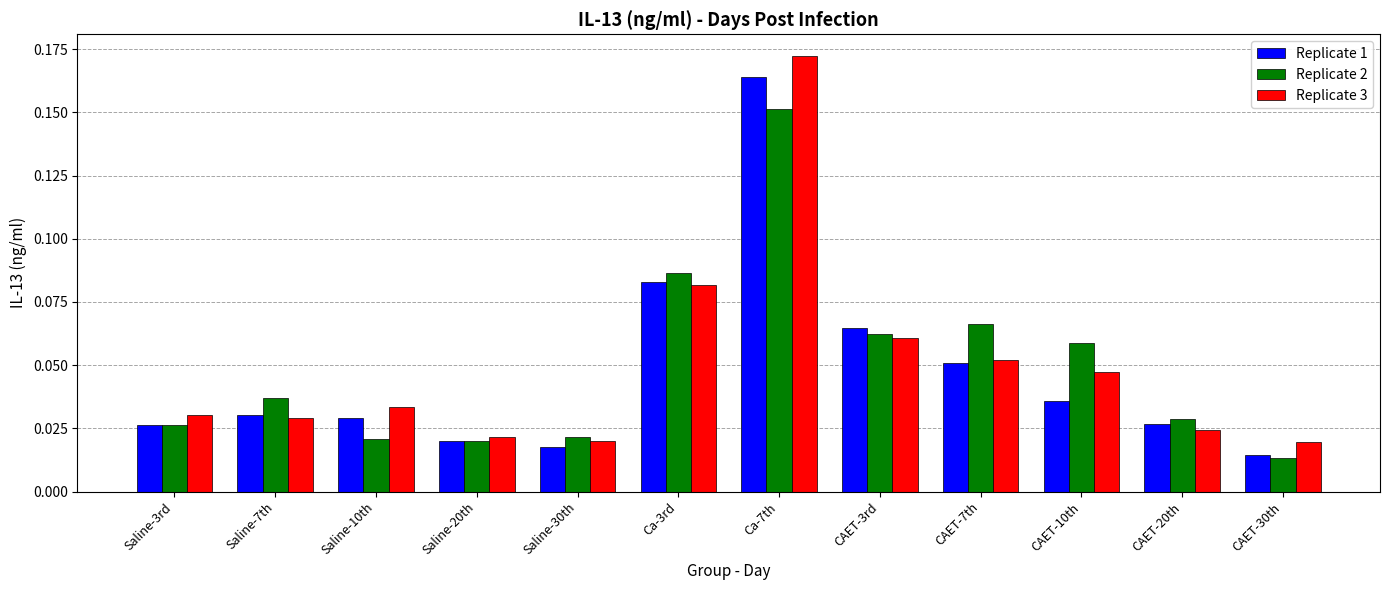

What is the label of the 7th bar from the left?

Ca-7th